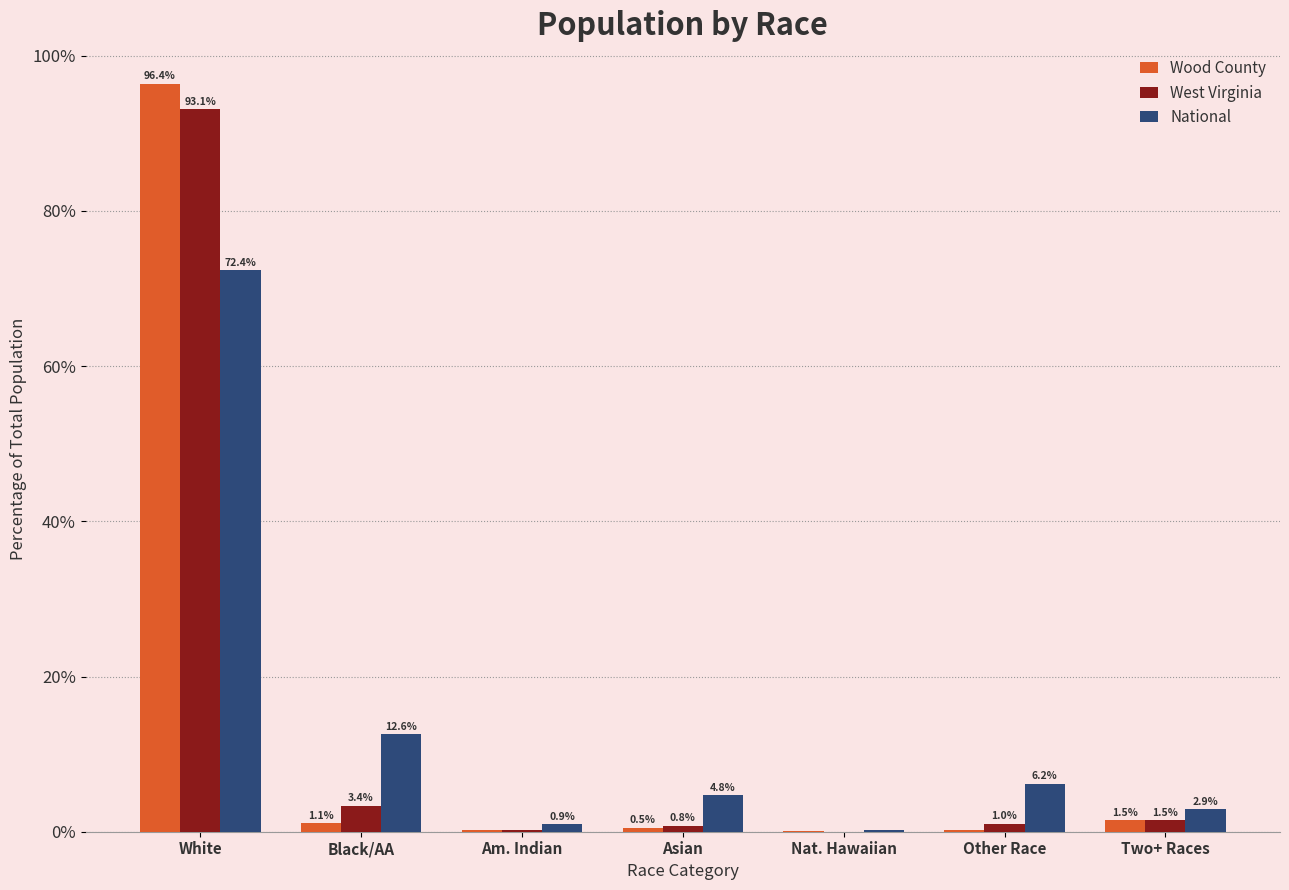

Is the value of Wood County at Two+ Races greater than the value of West Virginia at Nat. Hawaiian?

Yes